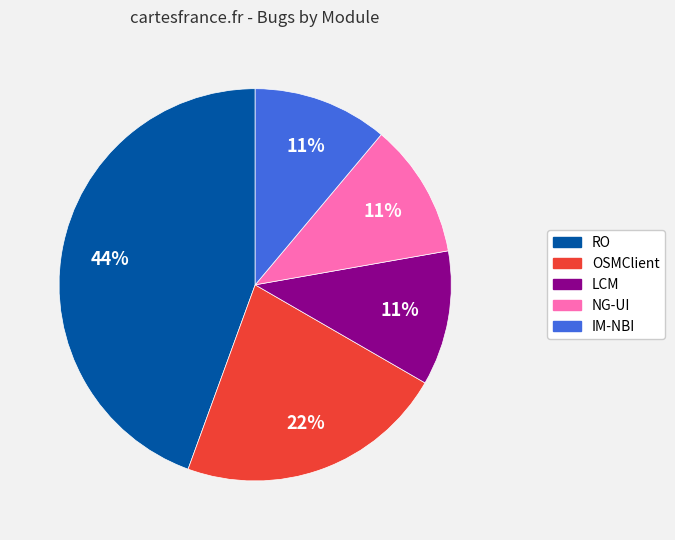

Is it true that NG-UI is 16% of the pie?

False